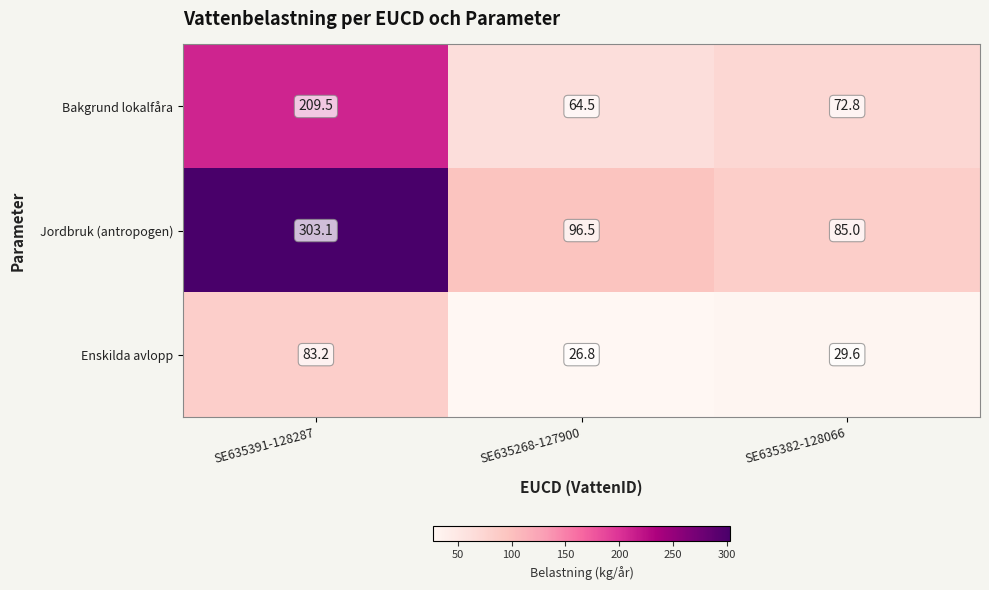

What is the difference between the maximum and minimum values in the Jordbruk (antropogen) series?

218.1